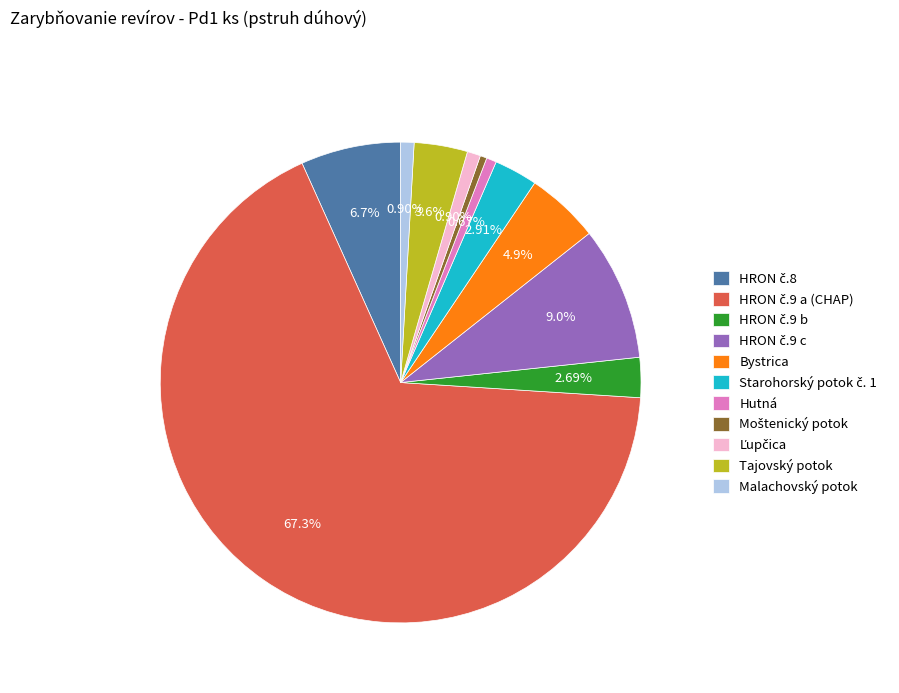

Count the number of slices in the pie.

11